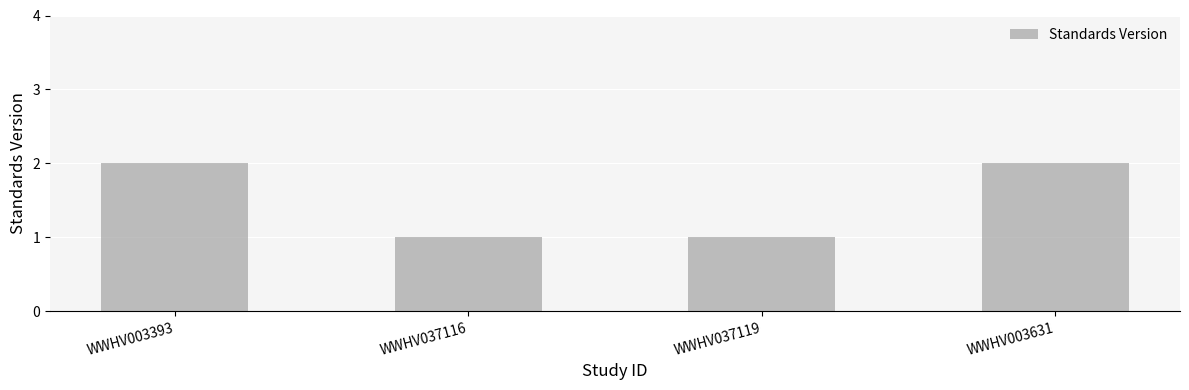

Is it true that the value at WWHV037116 is 1?

True